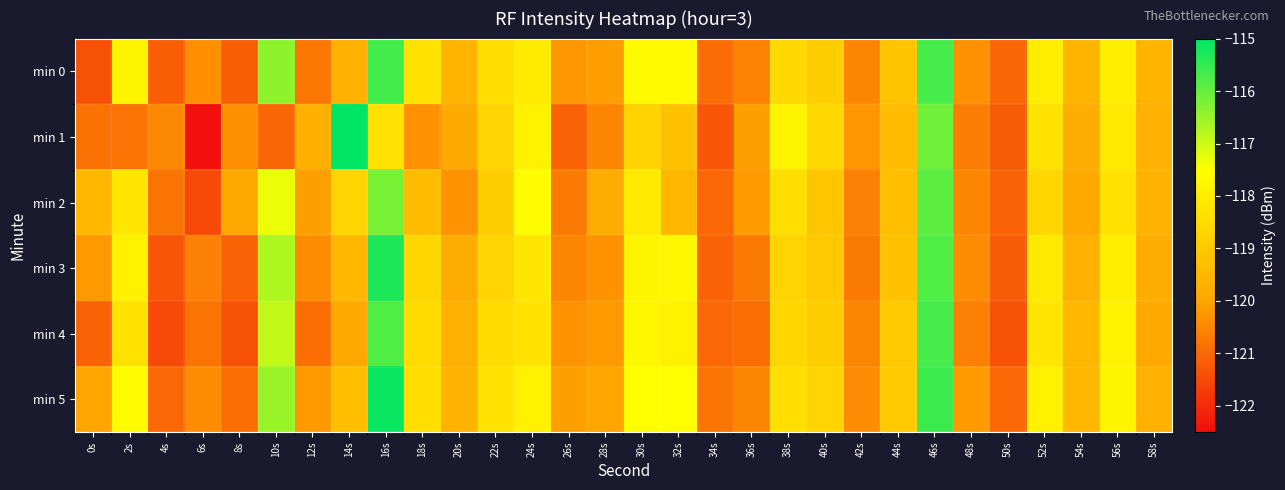

How many data points does each series have?

30